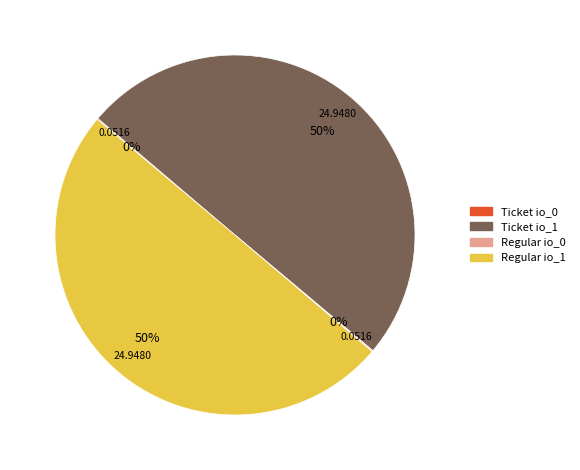

What is the ratio of the value at Regular io_1 to the value at Ticket io_1?

1.0